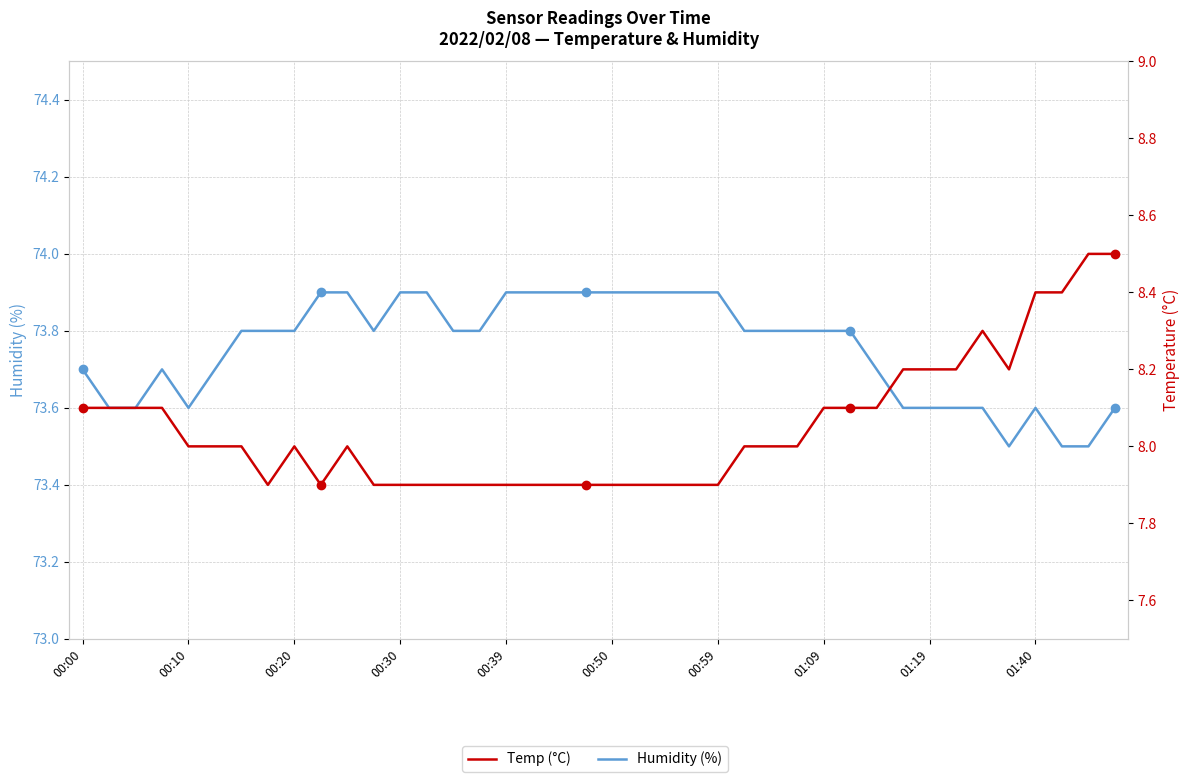

What is the average value of the Humidity (%) series?

73.8